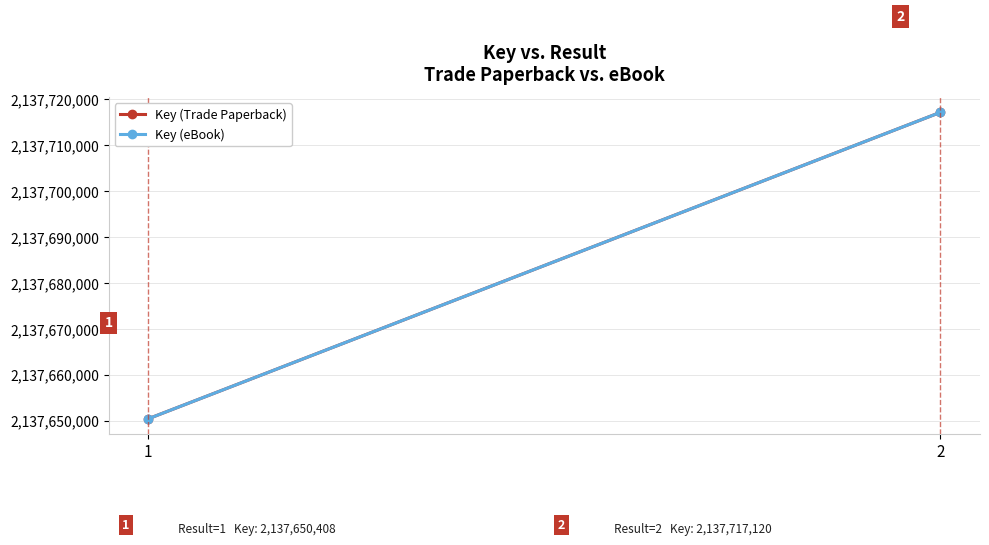

Reading right to left, list all the values displayed in this chart.

Key (Trade Paperback): 2137717120	2137650408
Key (eBook): 2137717120	2137650408